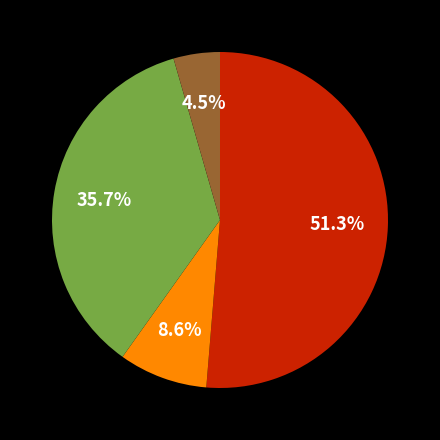

Is there any slice that represents more than half of the pie?

Yes